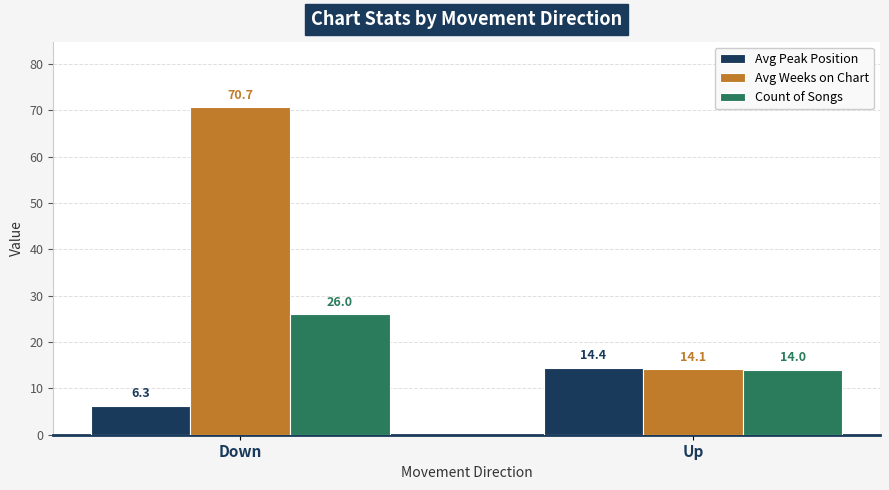

List the labels in order of Avg Peak Position value, largest first.

Up, Down